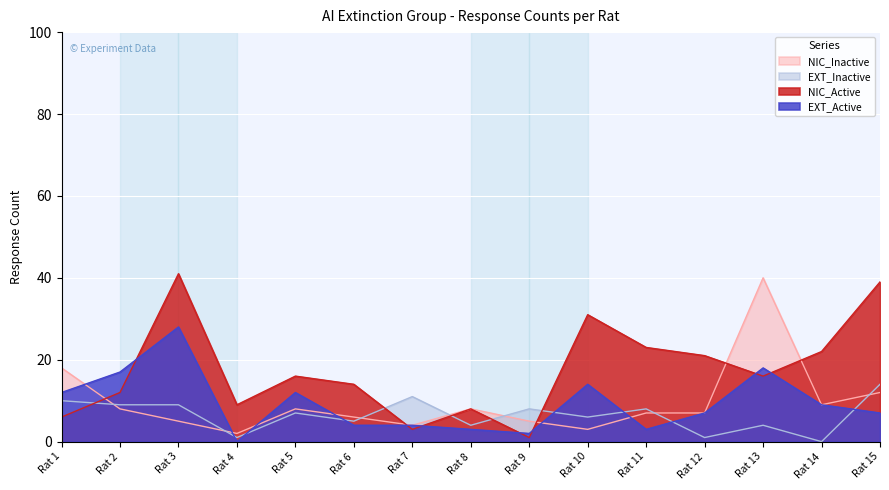

What is the difference between the highest and lowest values at Rat 15?

32